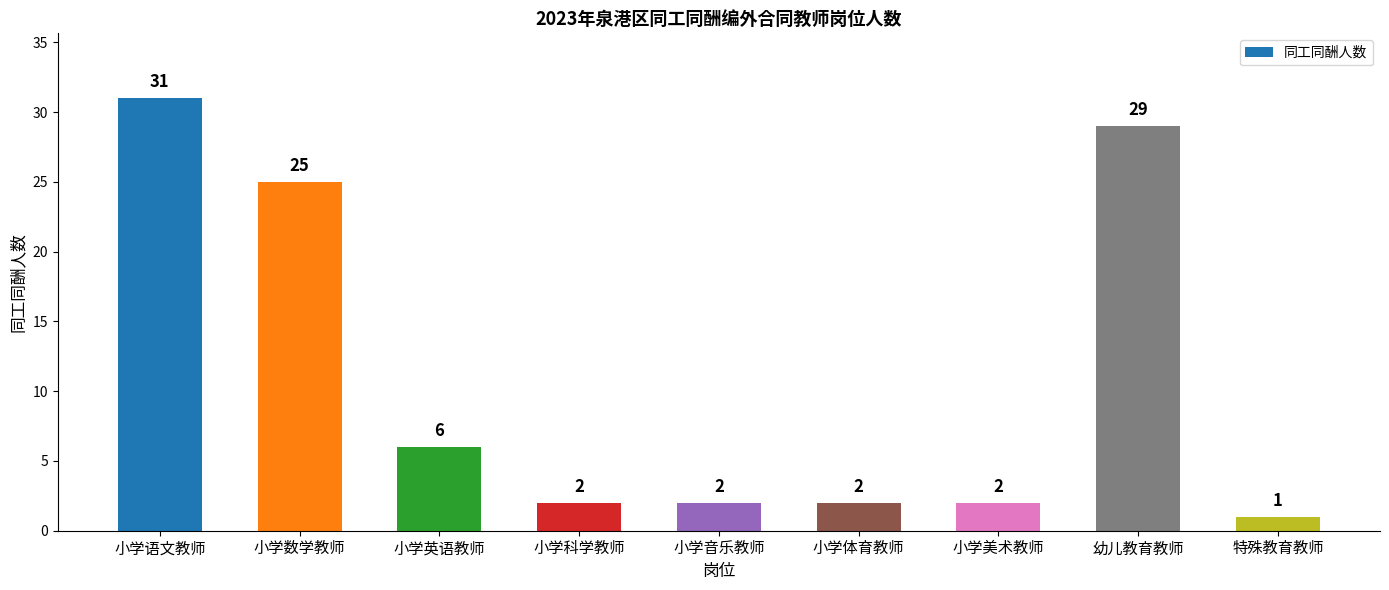

Where does the data first go above 2?

小学语文教师